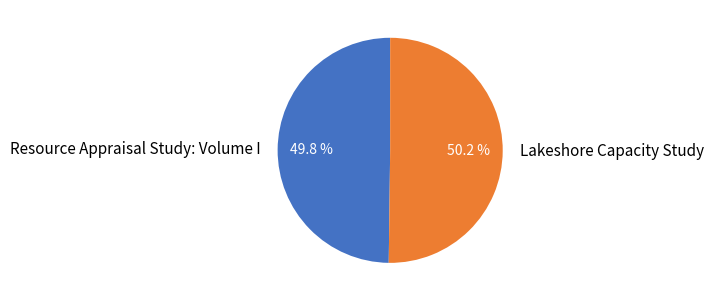

What is the ratio of the value at Lakeshore Capacity Study to the value at Resource Appraisal Study: Volume I?

1.0